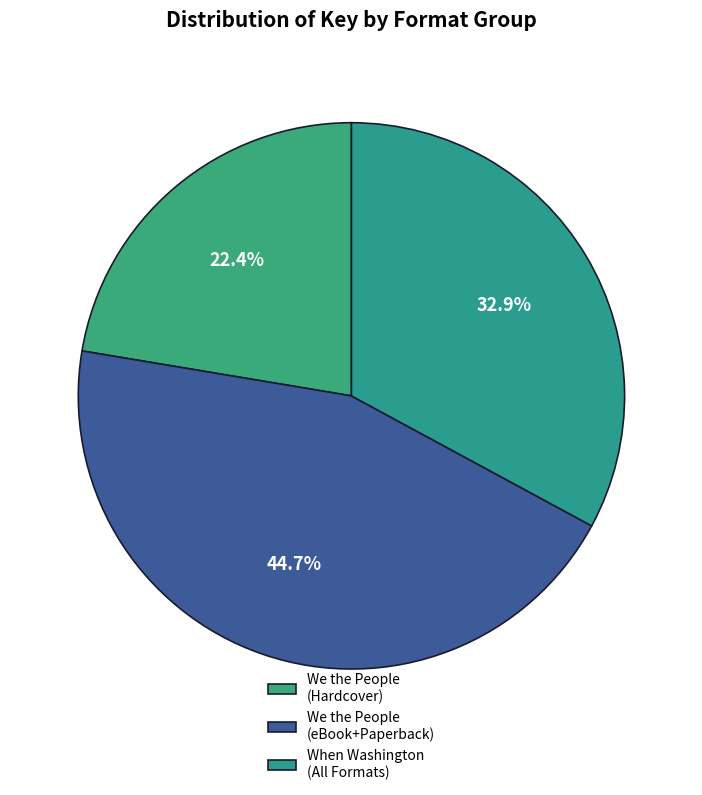

How many segments does this pie chart have?

3